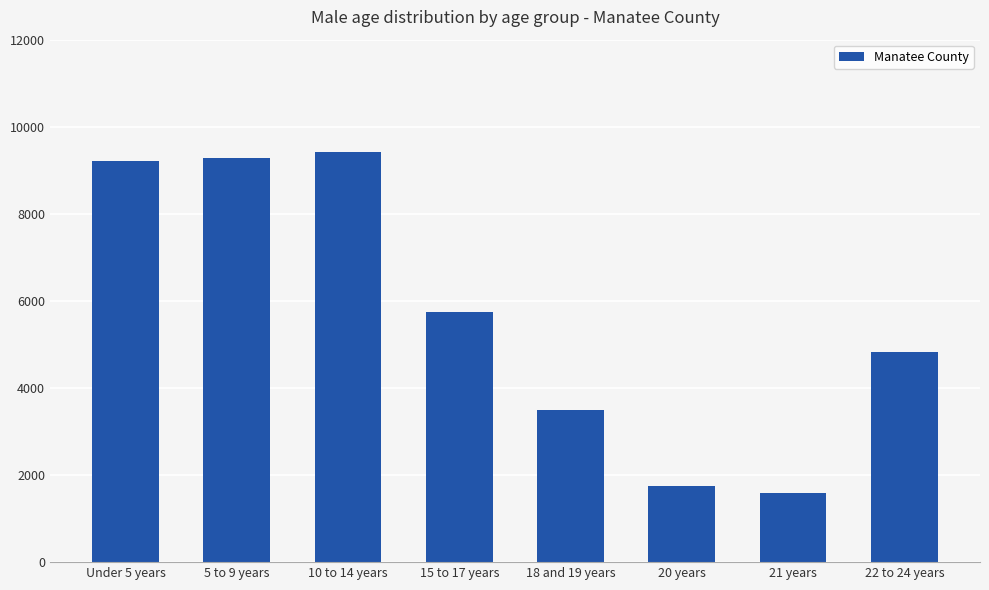

How many distinct data groups are displayed?

1